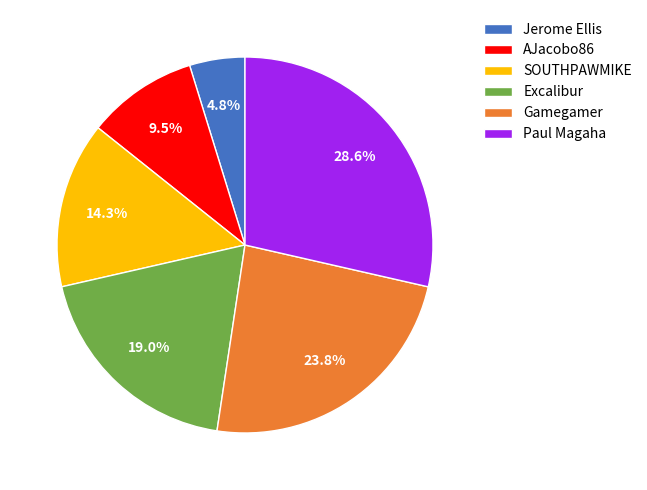

Is there any slice that represents more than half of the pie?

No